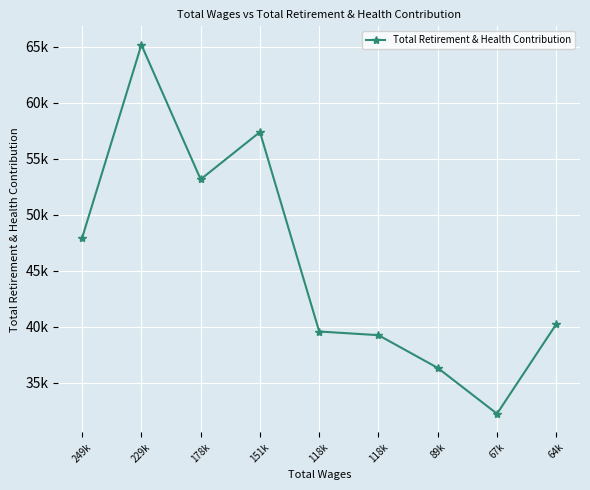

Where is the first local maximum?

229k